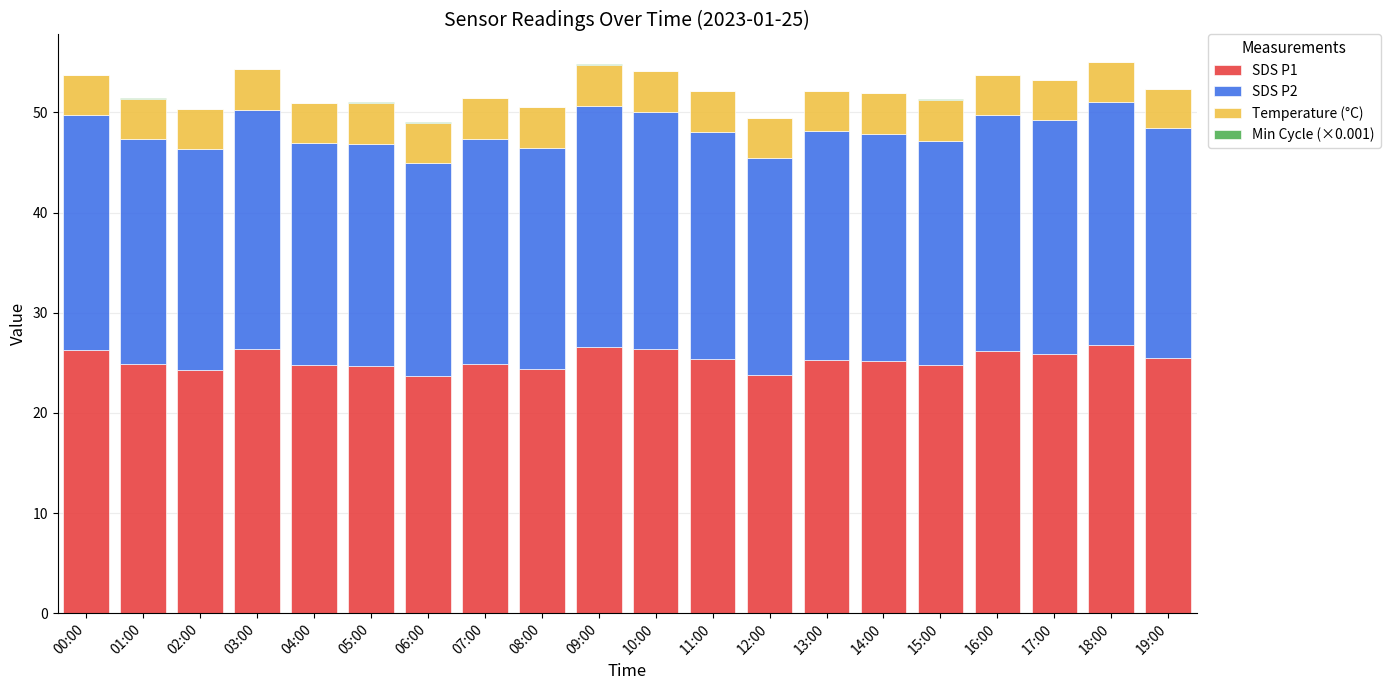

Is it true that SDS P1 equals 37.3 at 05:00?

False